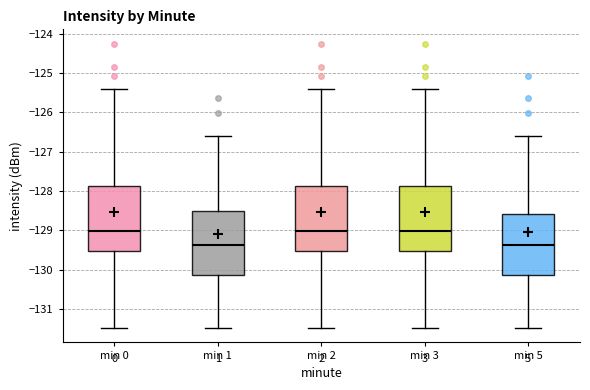

Reading left to right, read every box against the y-axis: the position of its median line, the range the box covers, and the ends of its whiskers. The values are not printed on the chart, so give them approximately, as read against the axis.

min 0: median -129.0, box -129.5 to -127.9, whiskers -131.5 to -125.4
min 1: median -129.4, box -130.2 to -128.5, whiskers -131.5 to -126.6
min 2: median -129.0, box -129.5 to -127.9, whiskers -131.5 to -125.4
min 3: median -129.0, box -129.5 to -127.9, whiskers -131.5 to -125.4
min 5: median -129.4, box -130.2 to -128.6, whiskers -131.5 to -126.6